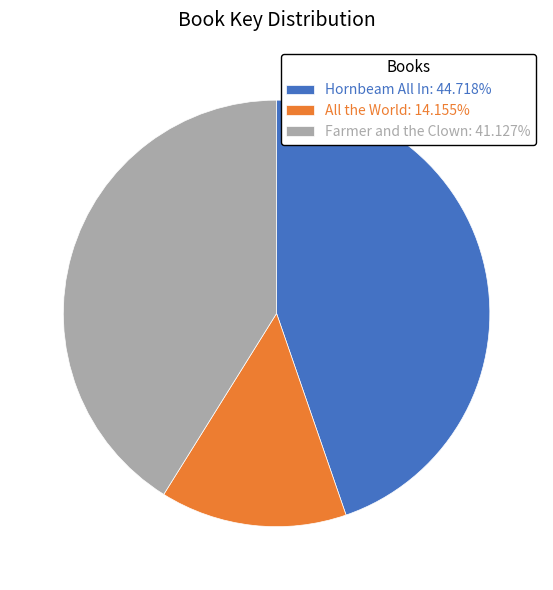

Does any single category account for the majority?

No